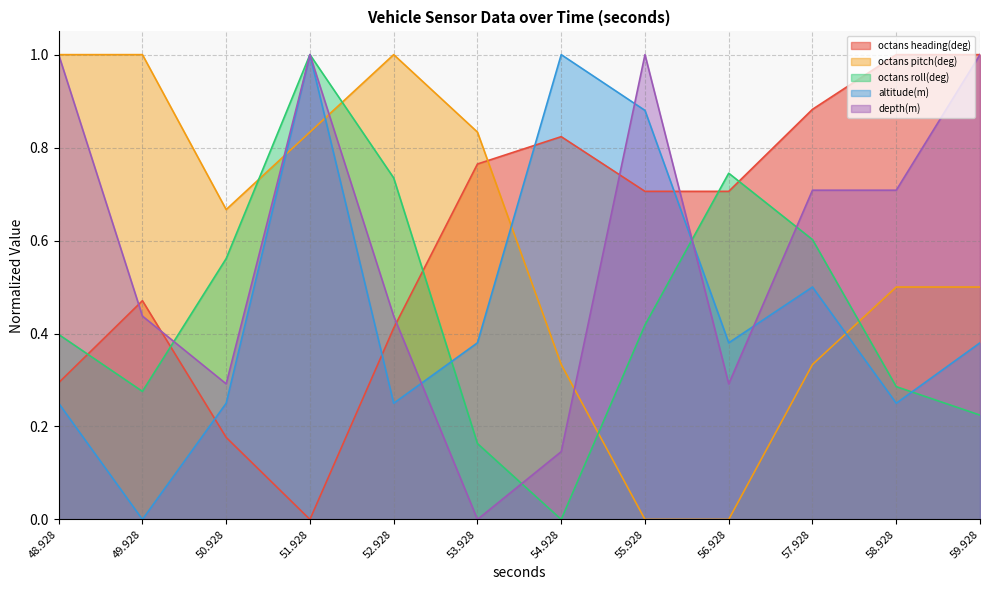

Between 58.928 and 48.928, which is larger?

58.928